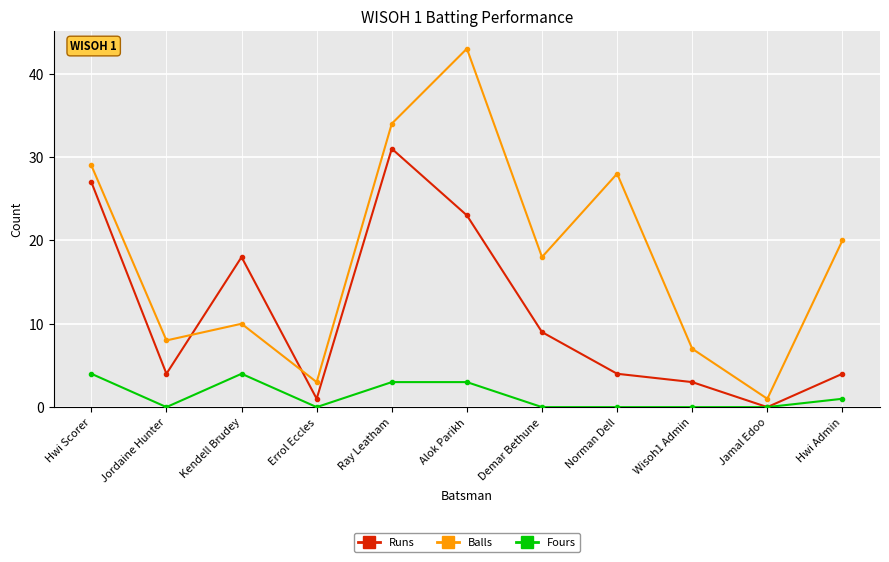

Which series has the largest total across all categories?

Balls